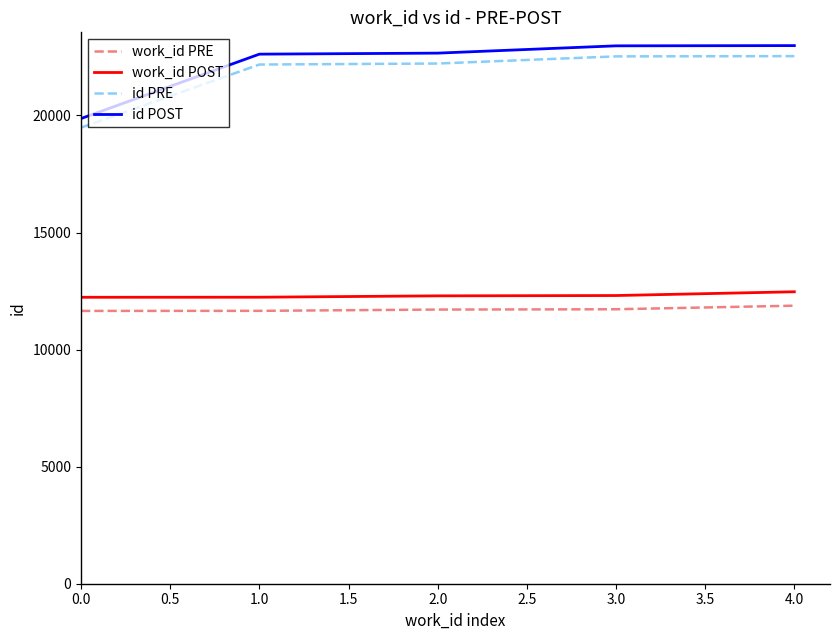

Is the value of work_id POST at 1.0 greater than the value of id PRE at 0.0?

No